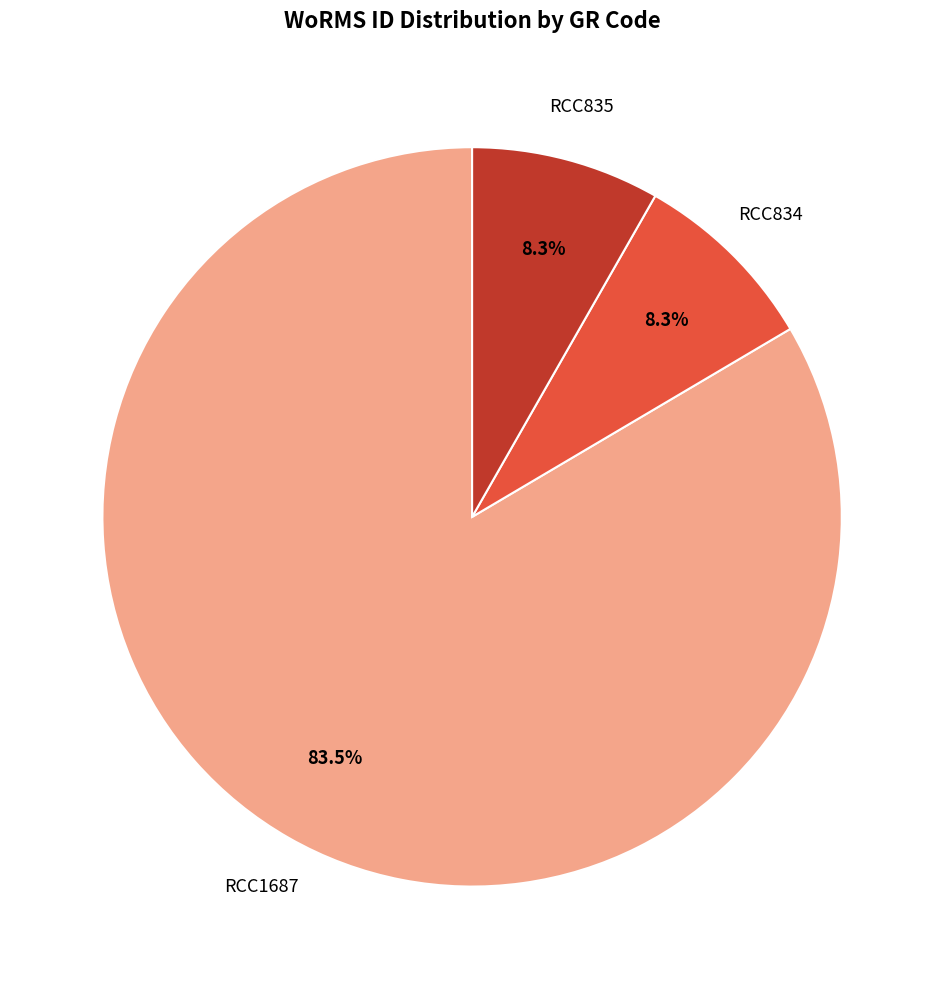

Approximately how many times larger is the value at RCC834 compared to RCC1687?

0.1